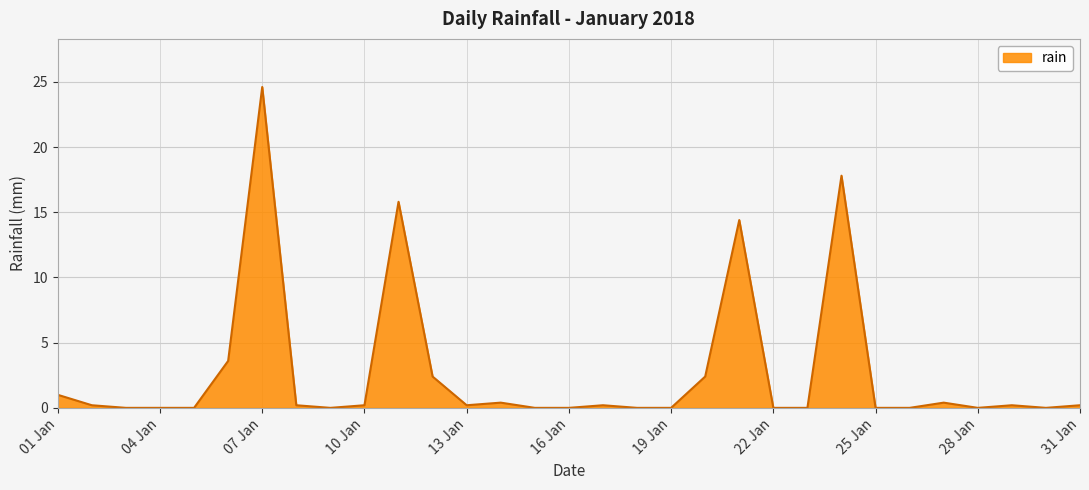

What is the maximum value shown in the chart?

24.6